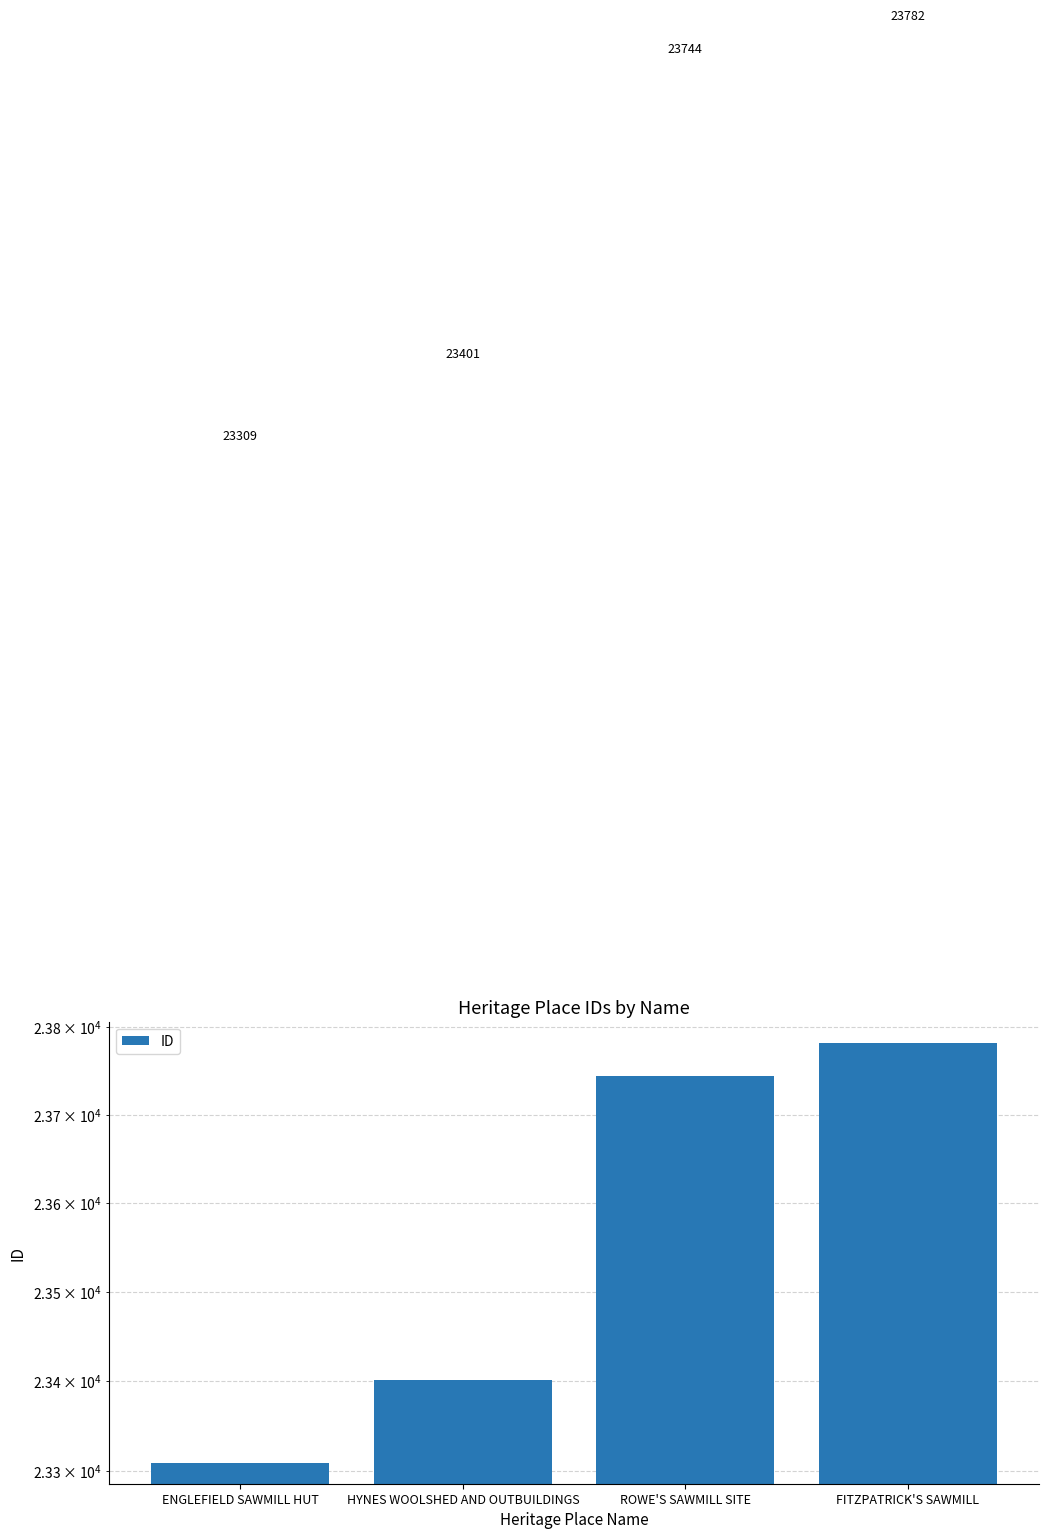

What is the minimum value shown in the chart?

23309